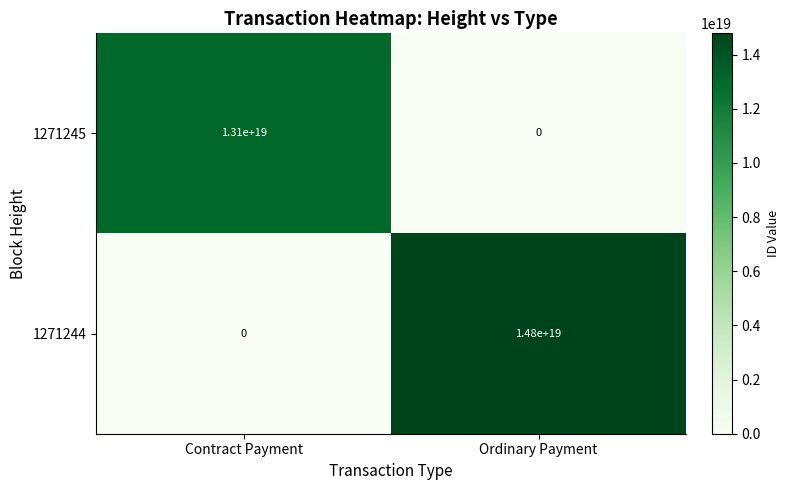

At which label is 1271245 closest to 6550000000000000000?

Contract Payment